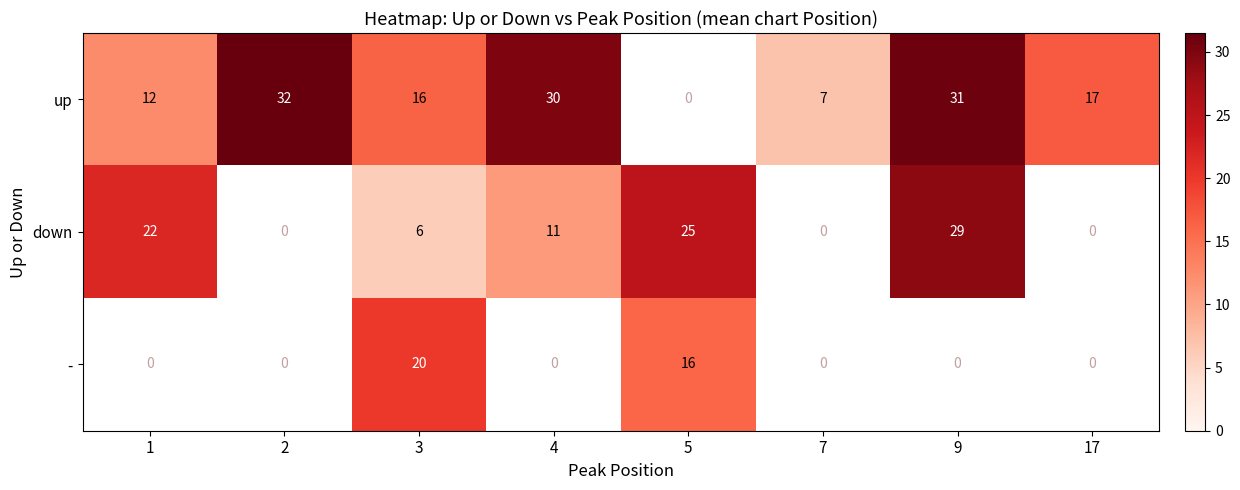

Between 1 and 2, which is larger?

2